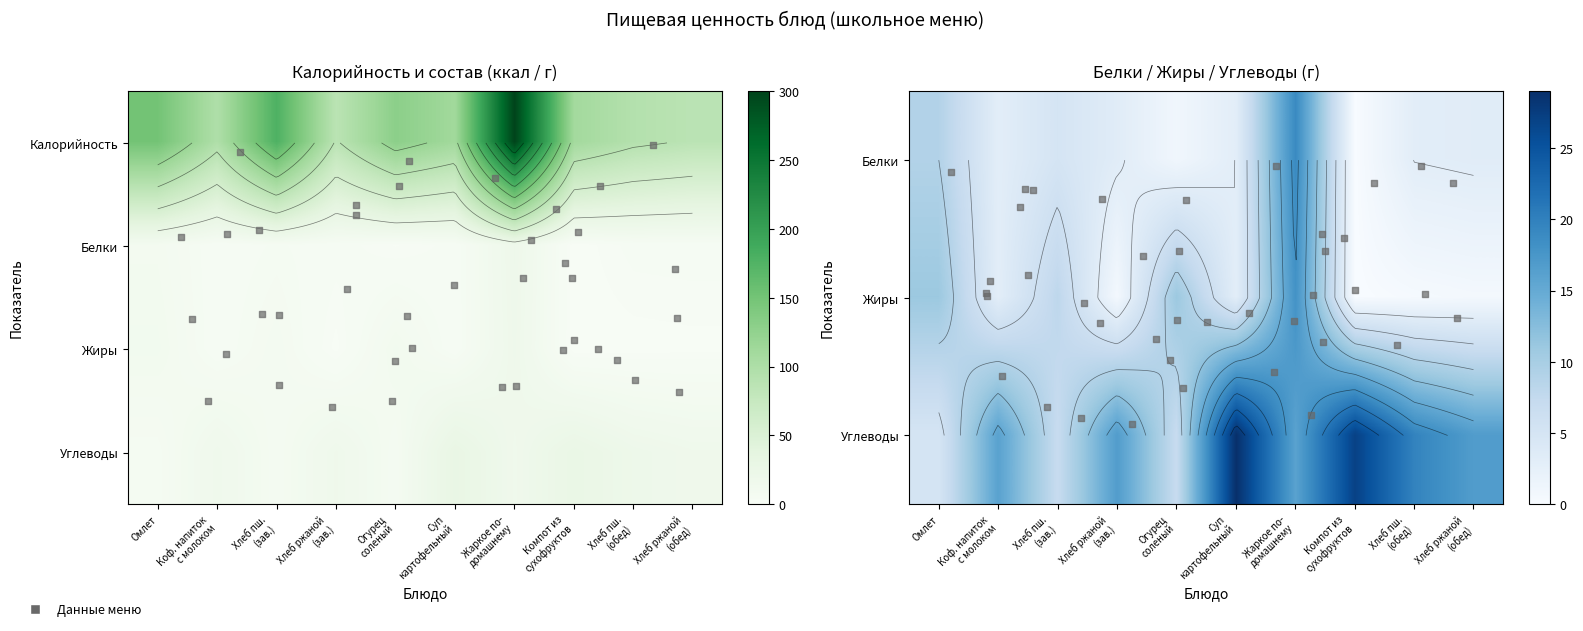

What is the approximate value of Жиры at Хлеб ржаной?

0.6